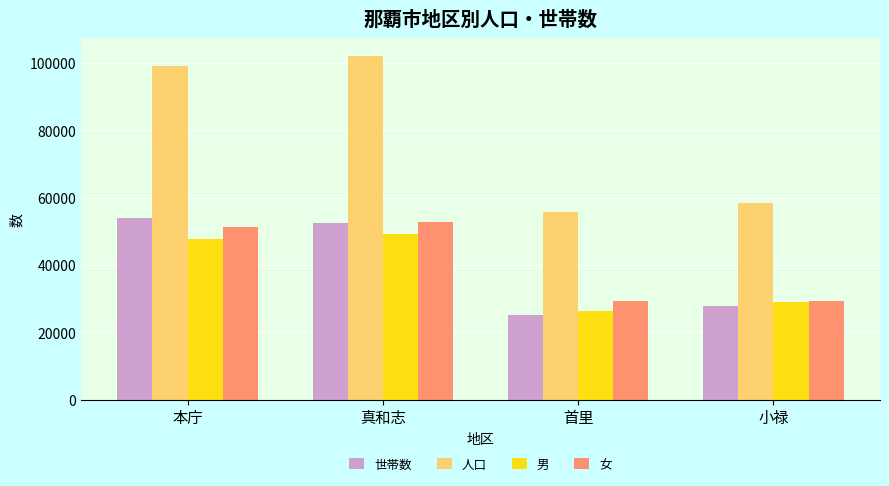

Which label corresponds to the largest value in the chart?

真和志